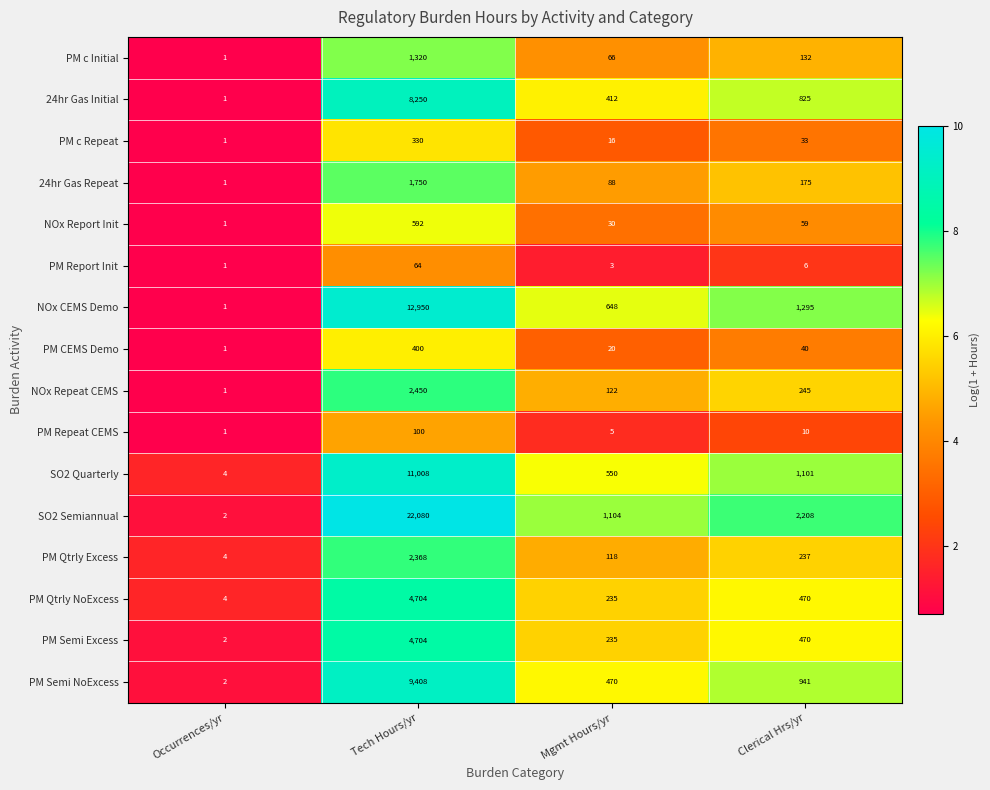

At which label does SO2 Semiannual first exceed 2208?

Tech Hours/yr